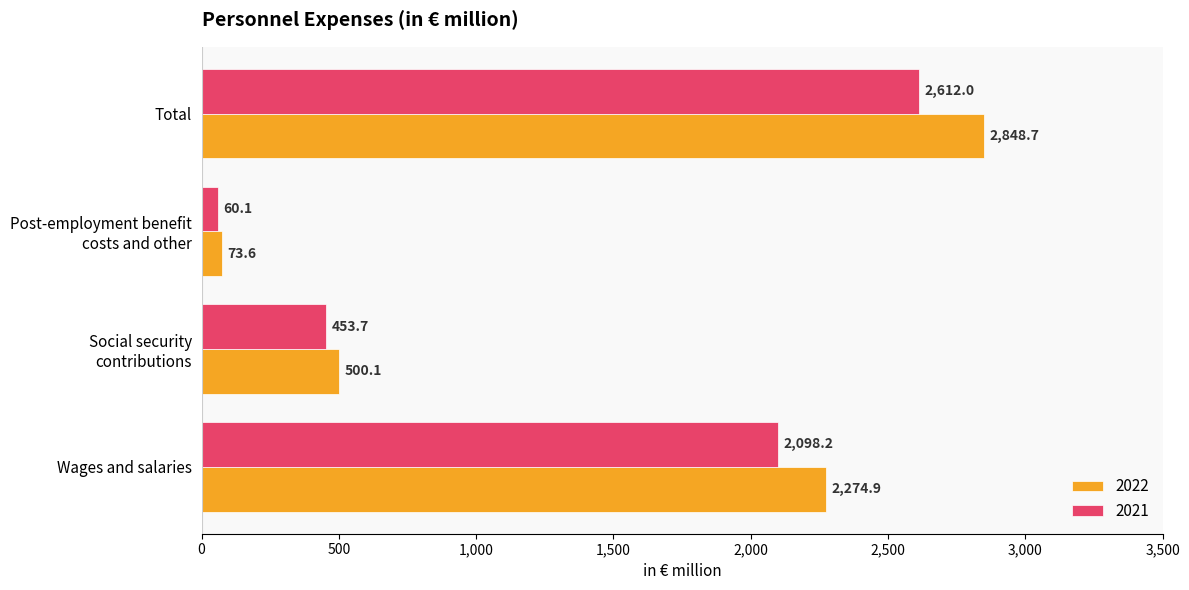

Is the value of 2021 at Total greater than the value of 2022 at Wages and salaries?

Yes